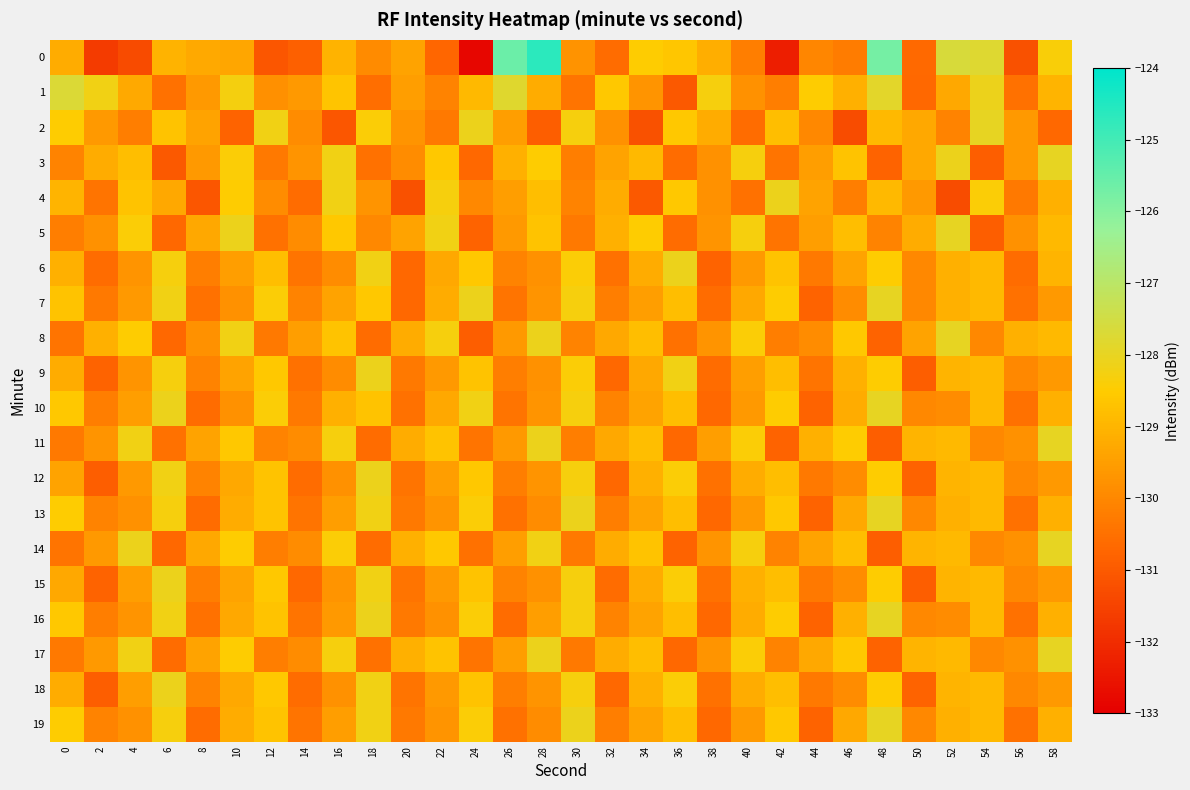

How many categories are shown in the chart?

30